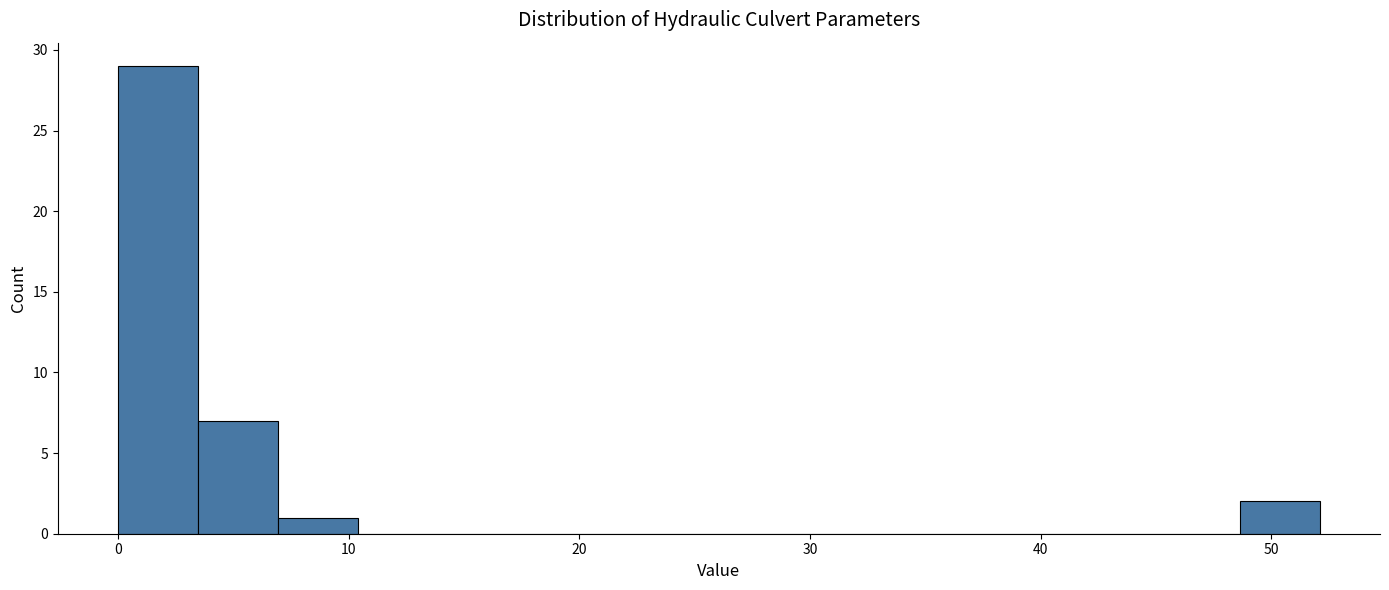

Around what value on the x-axis is the tallest bar? Give the approximate position of its centre, as read against the axis.

2